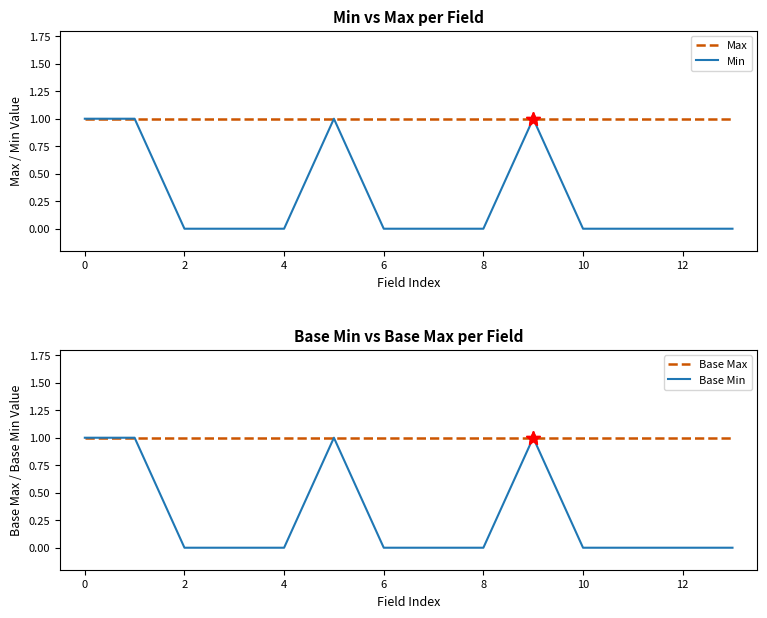

How many interior local peaks does the Base Min series have?

2